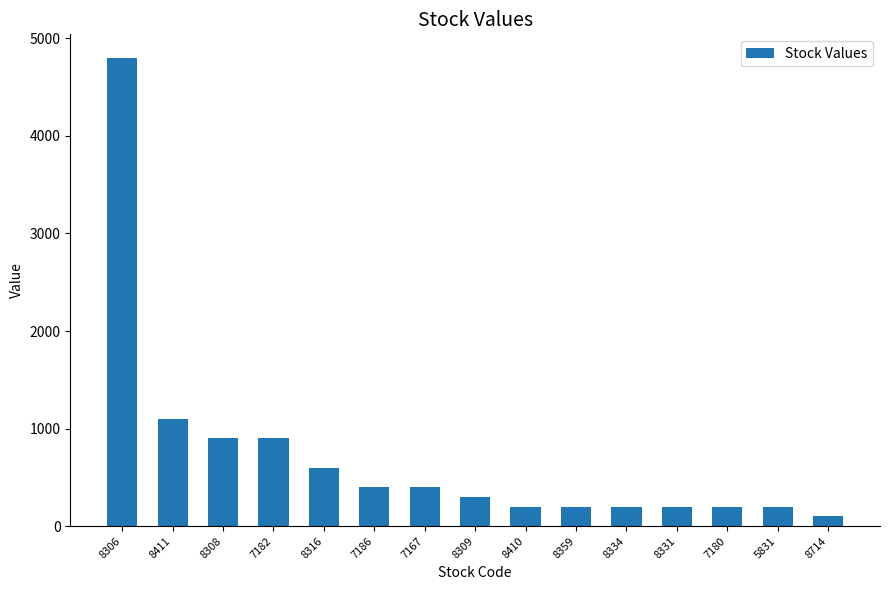

What is the approximate value at 7180, to the nearest 100?

200